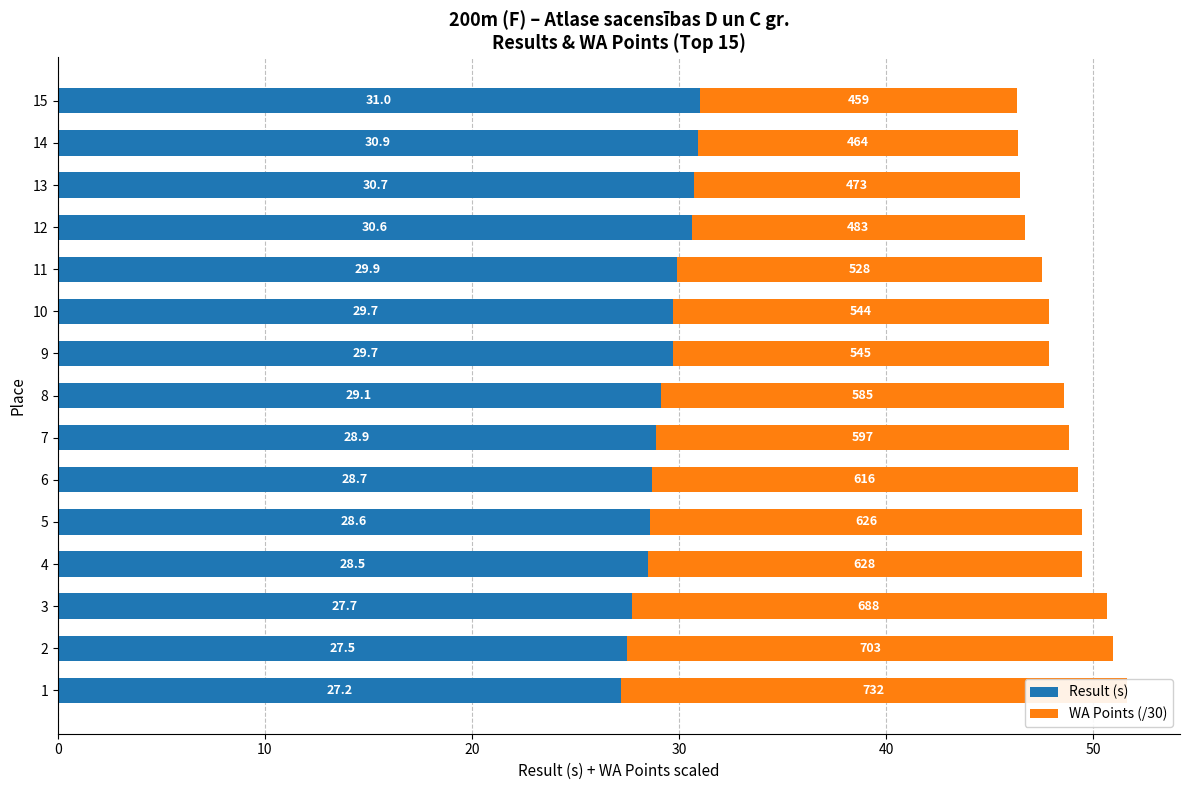

Reading right to left, transcribe all the data shown in this chart.

Result (s): 31.0	30.9	30.7	30.6	29.9	29.7	29.7	29.1	28.9	28.7	28.6	28.5	27.7	27.5	27.2
WA Points (/30): 15.3	15.5	15.8	16.1	17.6	18.1	18.2	19.5	19.9	20.5	20.9	20.9	22.9	23.4	24.4